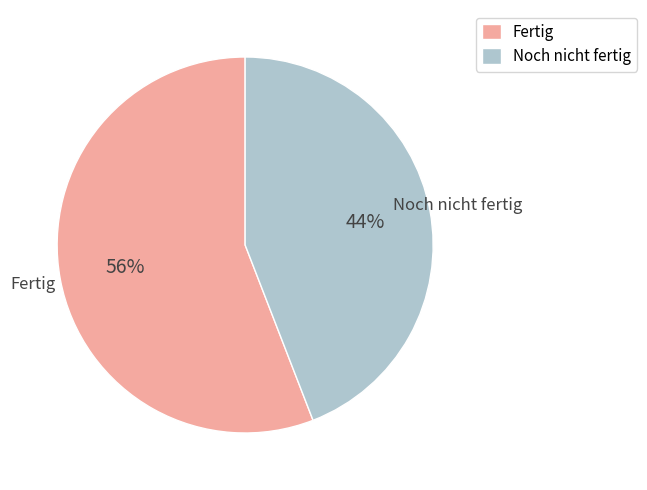

Do Noch nicht fertig and Fertig together represent more than half of the pie?

Yes